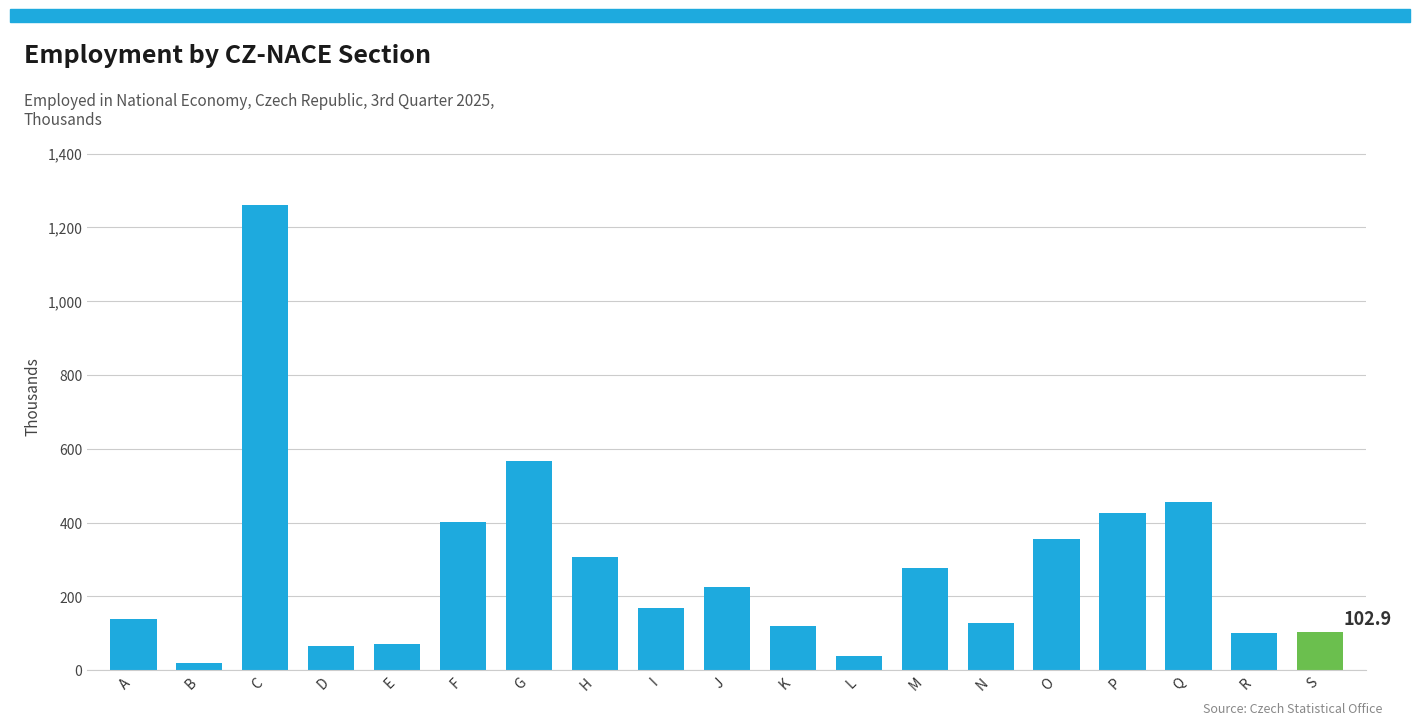

What is the maximum value shown in the chart?

1261.3